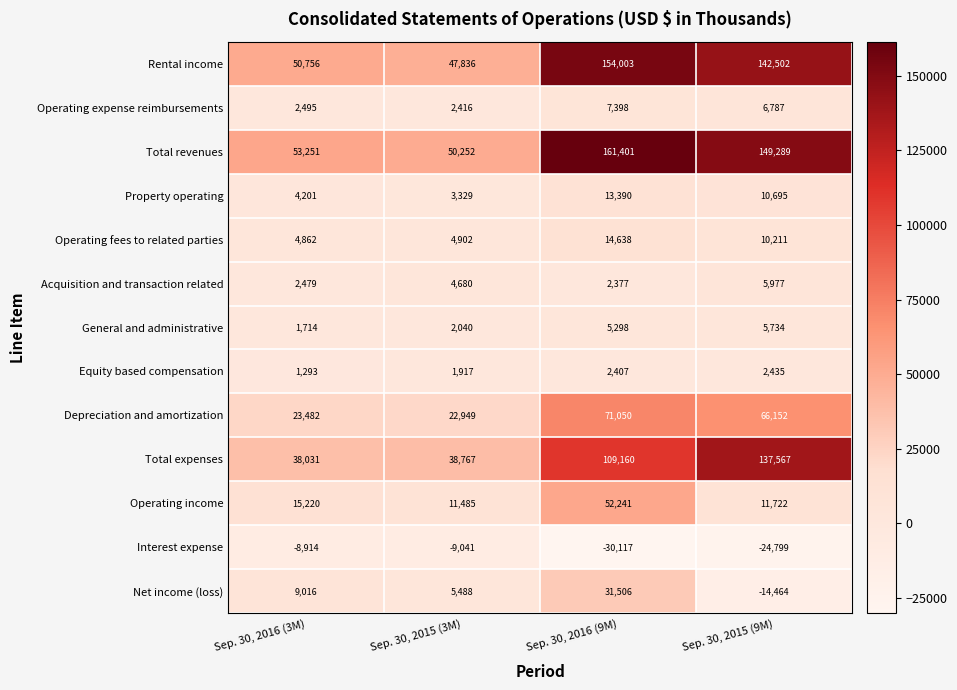

True or false: Operating expense reimbursements has a value of 6787 at Sep. 30, 2015 (9M).

True